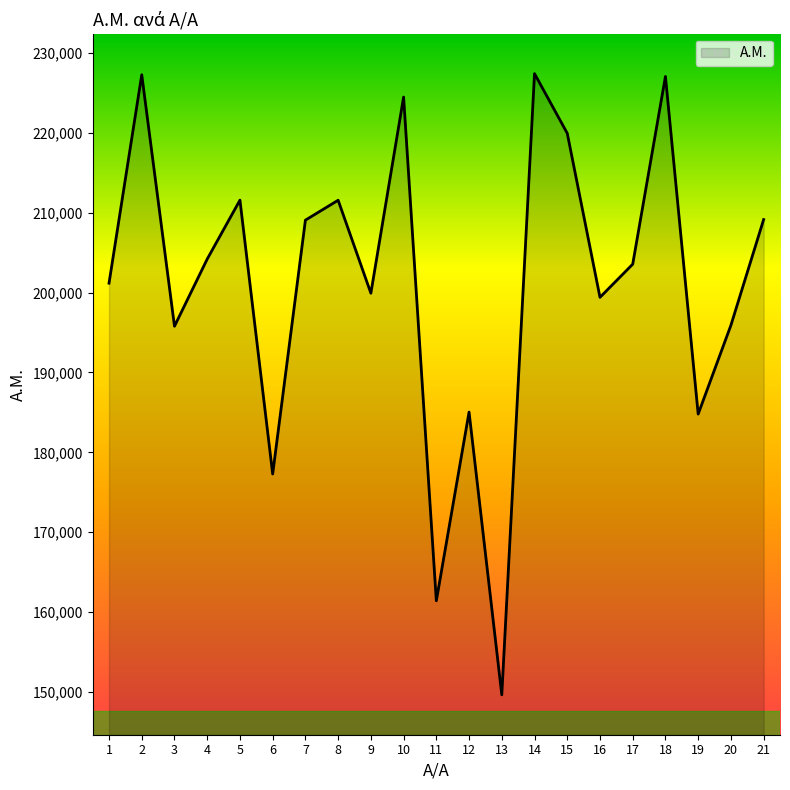

Where does the data first go above 203574?

2